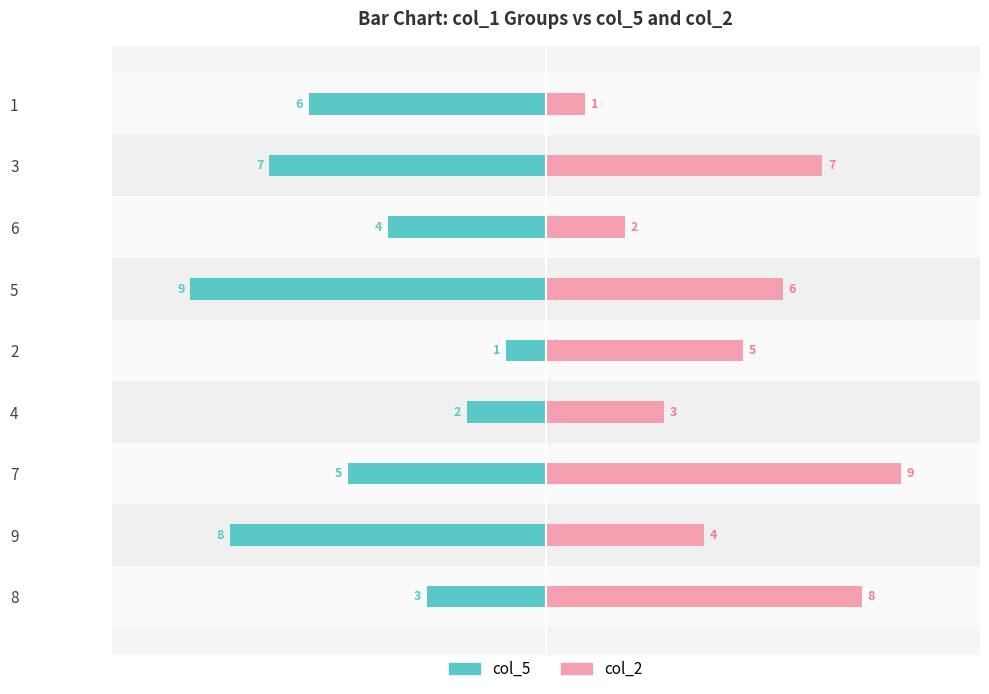

Are the bars horizontal?

Yes